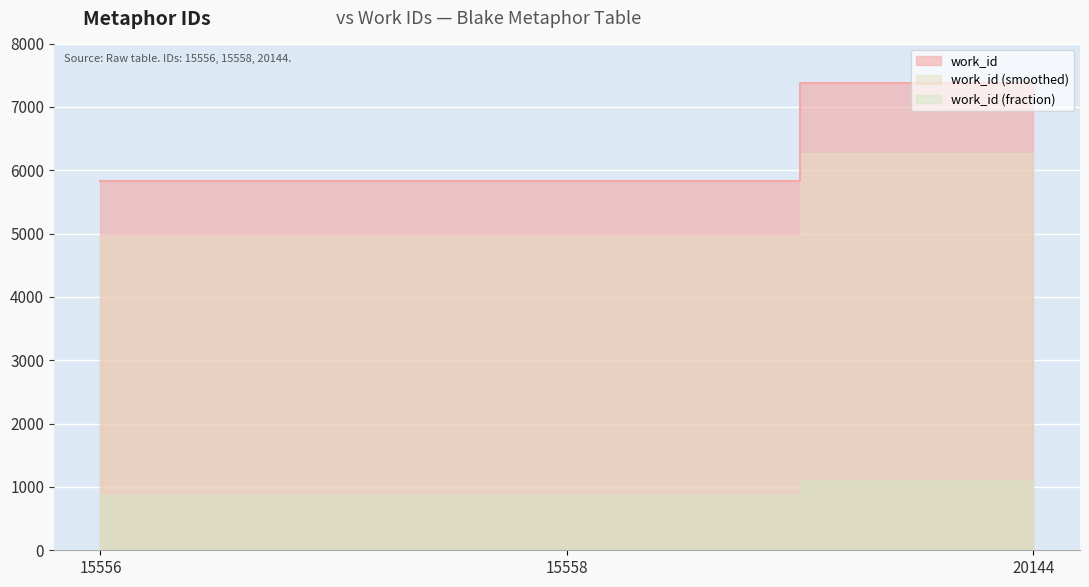

What is the minimum value shown in the chart?

5834